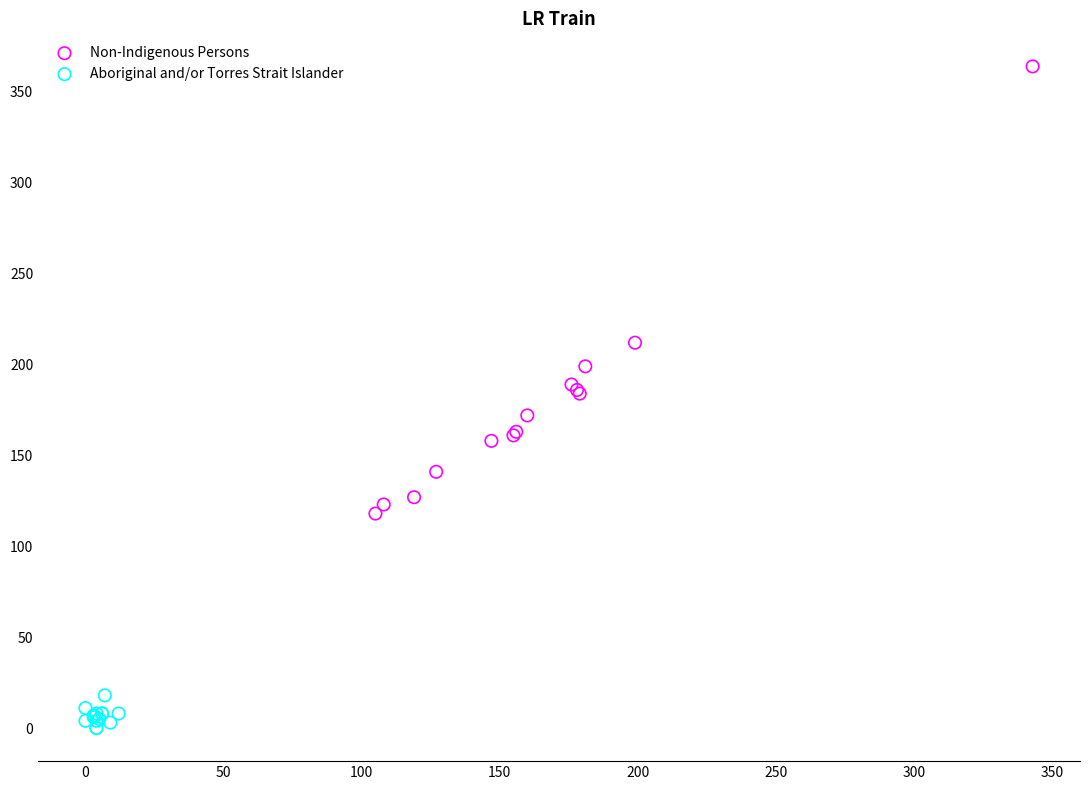

Which series contains the highest Y value?

Non-Indigenous Persons